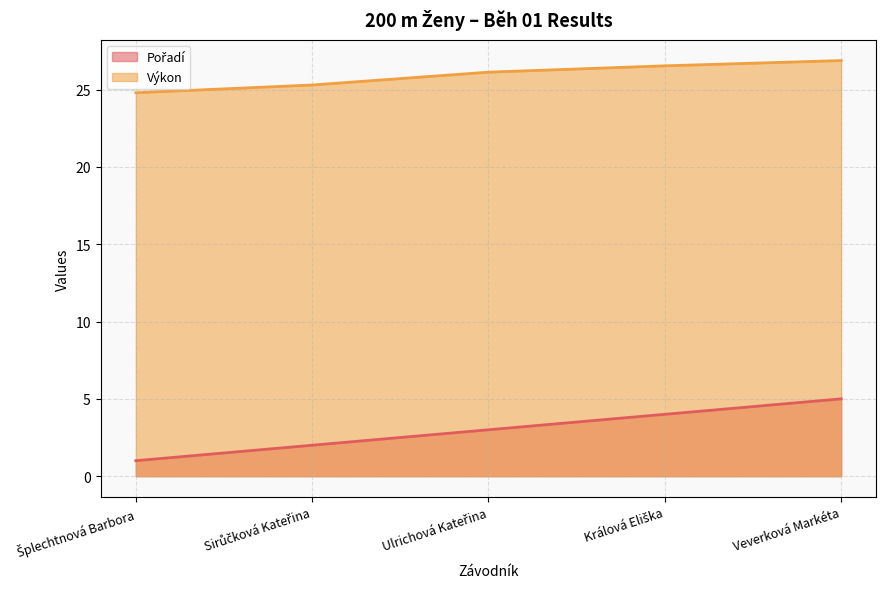

What are all the series names shown in the legend?

Pořadí, Výkon